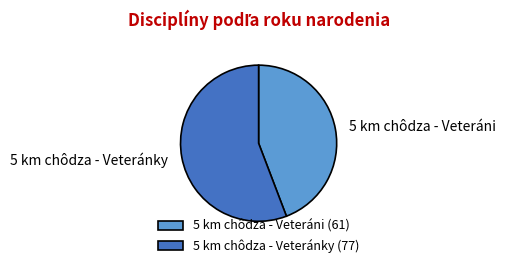

Between 5 km chôdza - Veteránky and 5 km chôdza - Veteráni, which is larger?

5 km chôdza - Veteránky